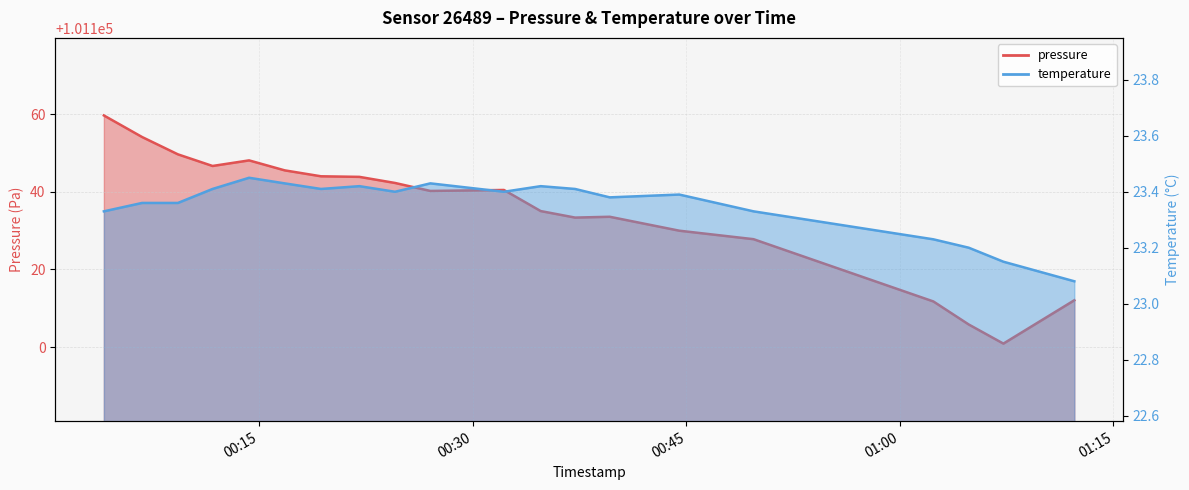

Count the number of data series in this chart.

2